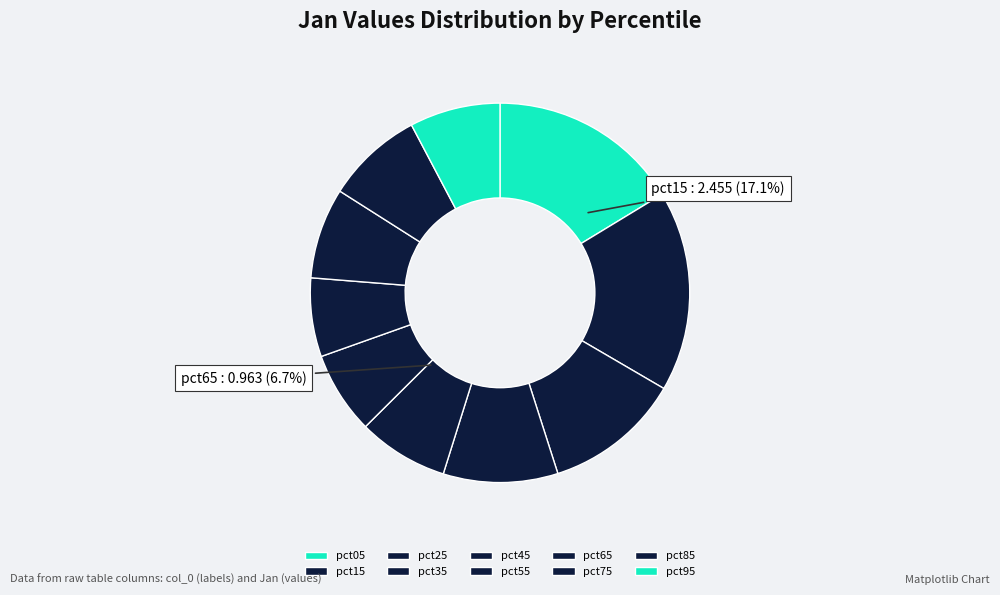

Count the number of slices in the pie.

10